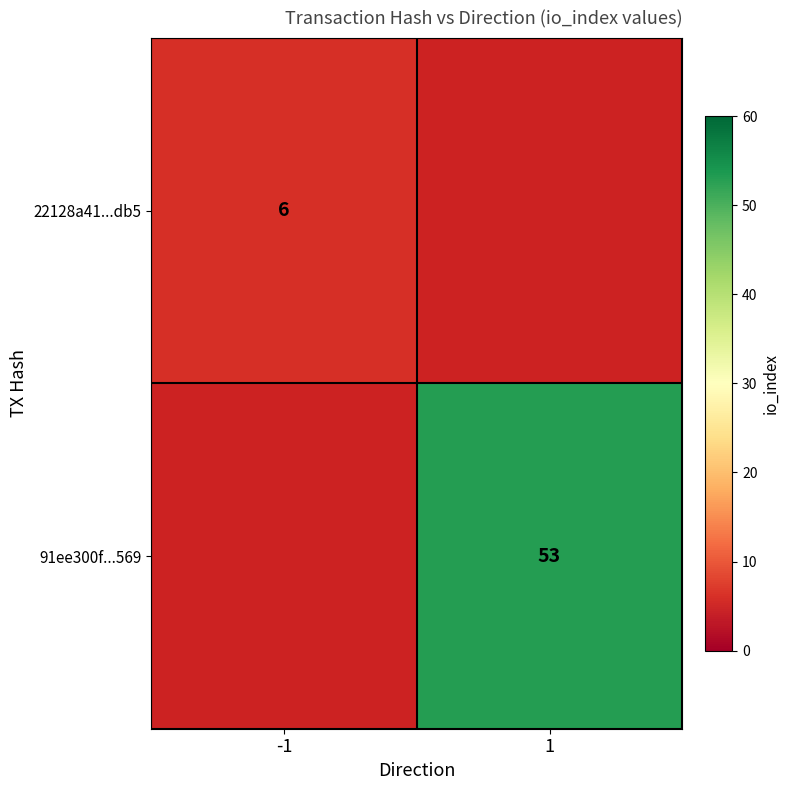

Is it true that 91ee300f...569 equals 87 at 1?

False